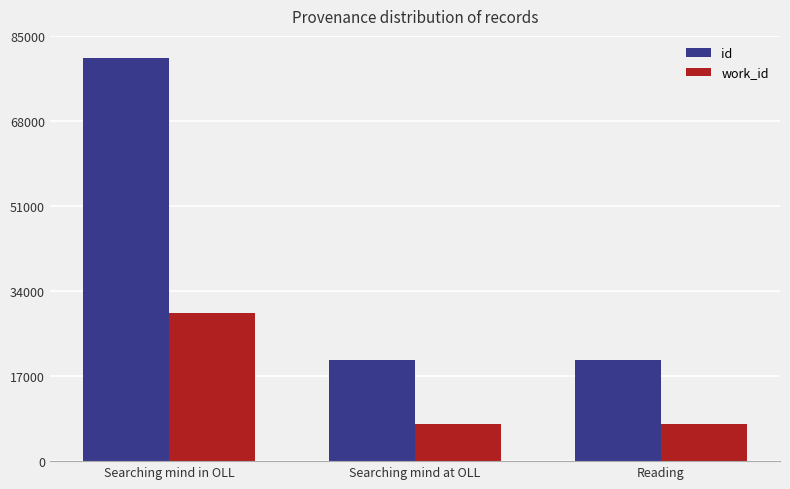

List the series in order of their peak value, lowest first.

work_id, id